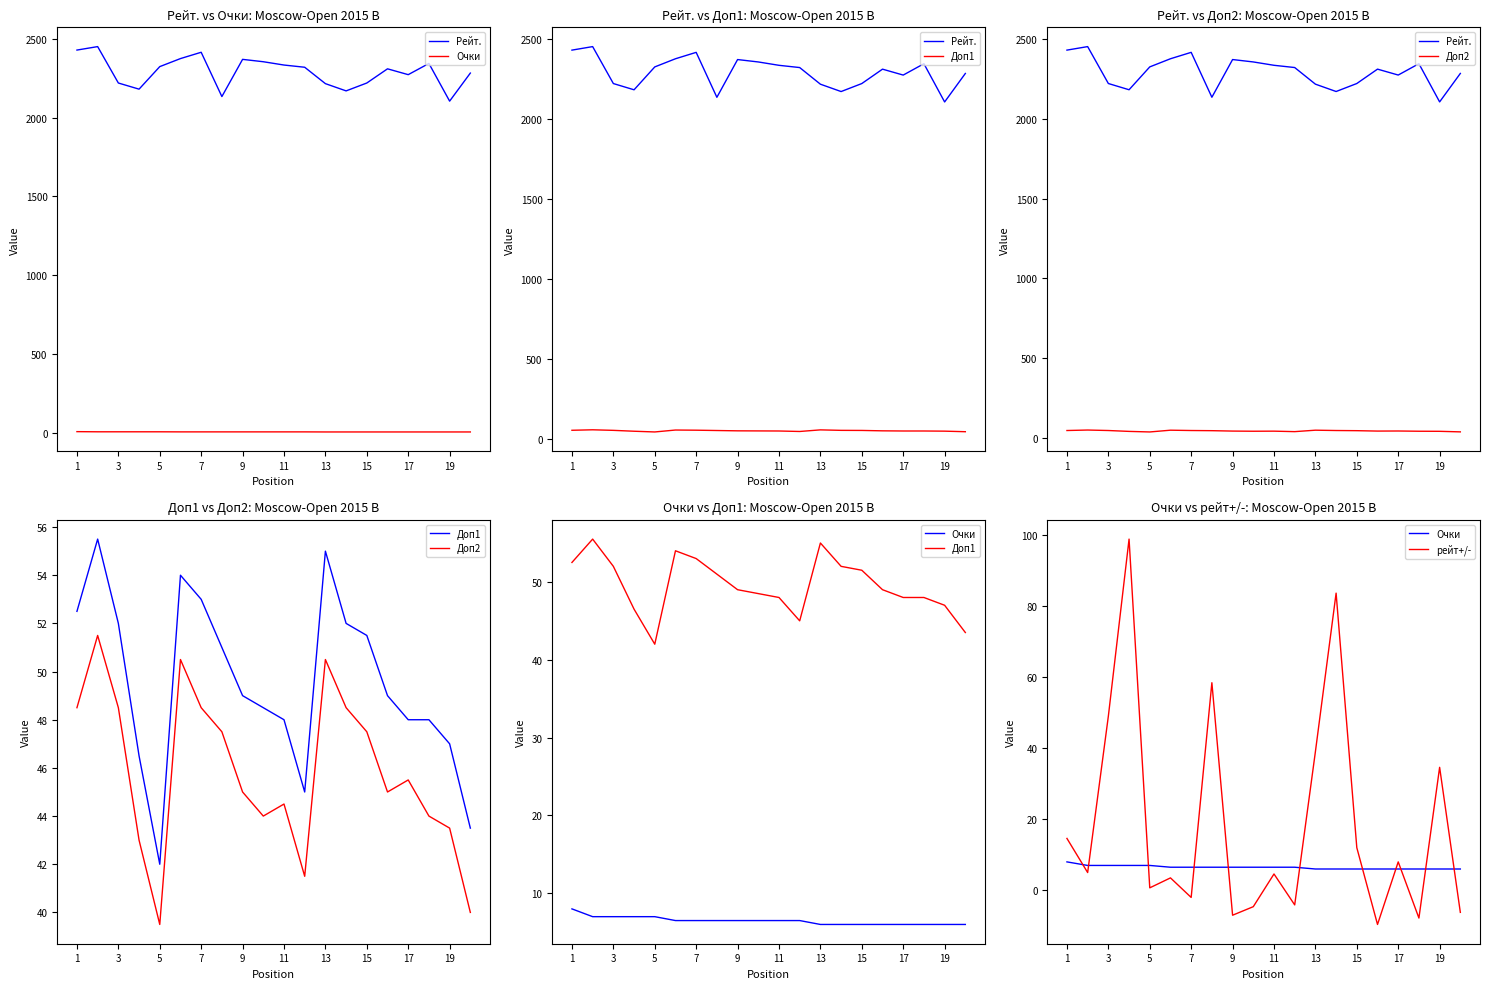

What is the maximum value shown in the chart?

2451.0